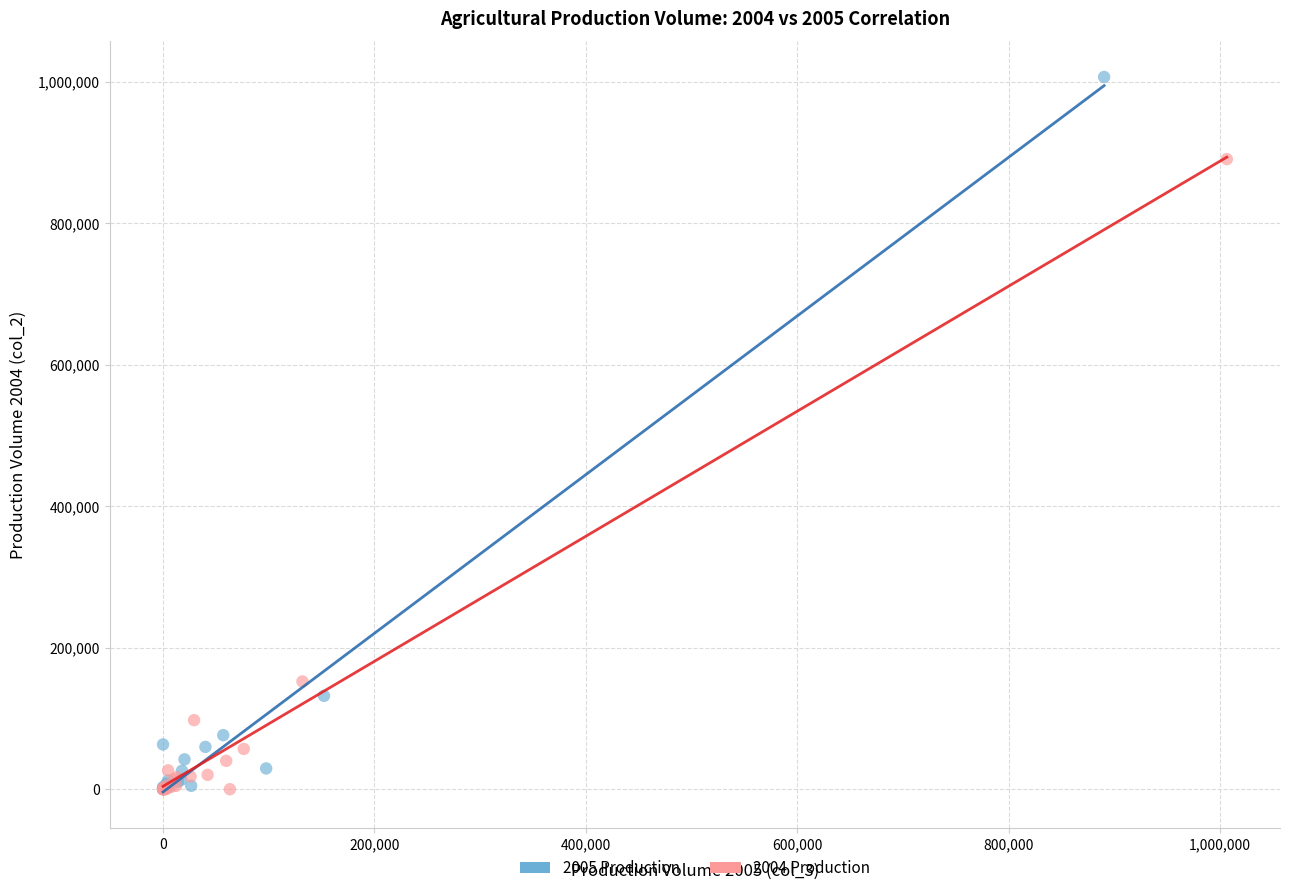

Which series reaches the maximum Y coordinate?

2005 Production